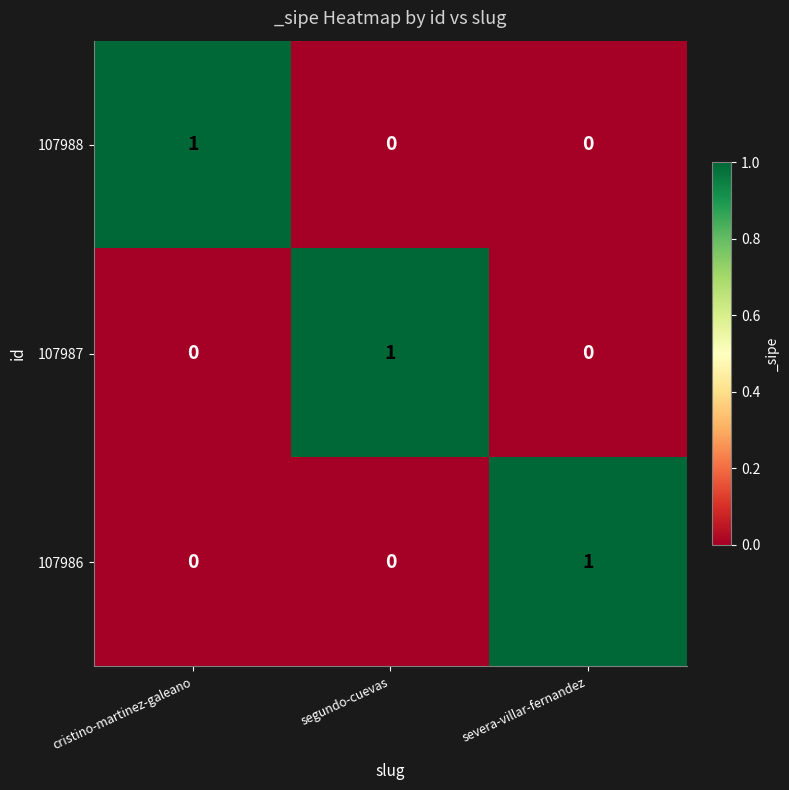

At how many categories does at least one series exceed 0?

3